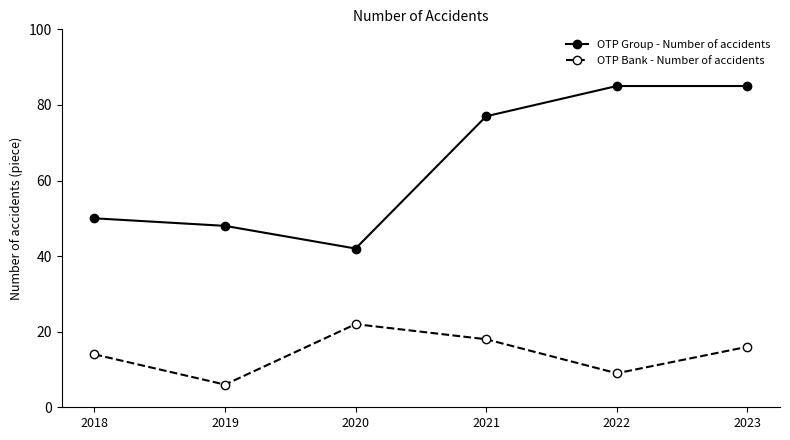

At which label is OTP Bank - Number of accidents closest to 14?

2018